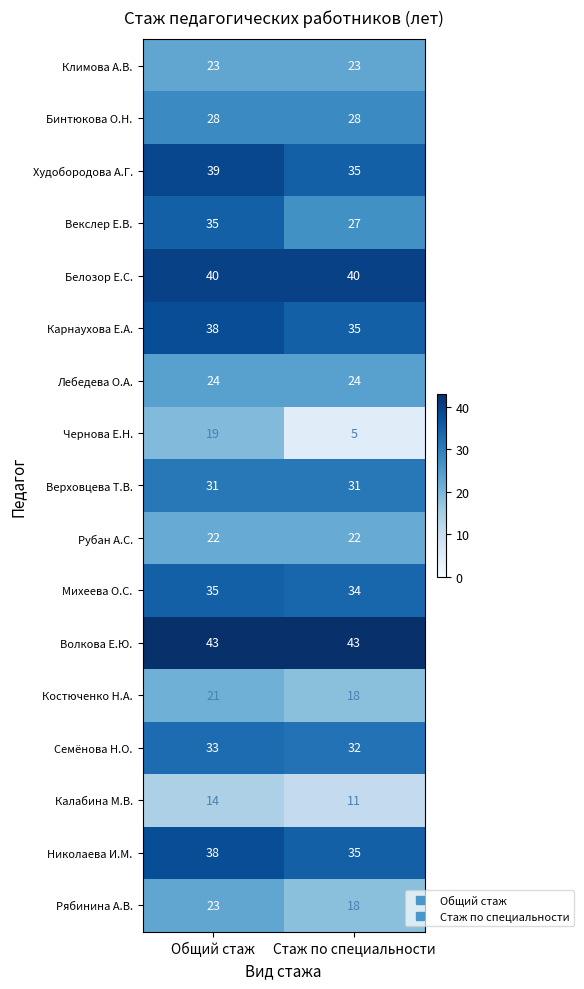

What is the total value across all series at Общий стаж?

506